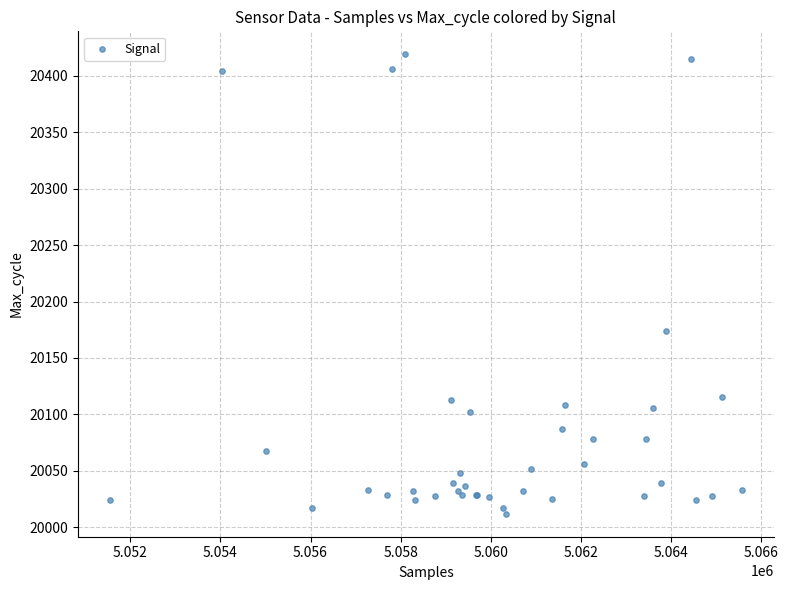

What Y value in the scatter plot is closest to 20215?

20174